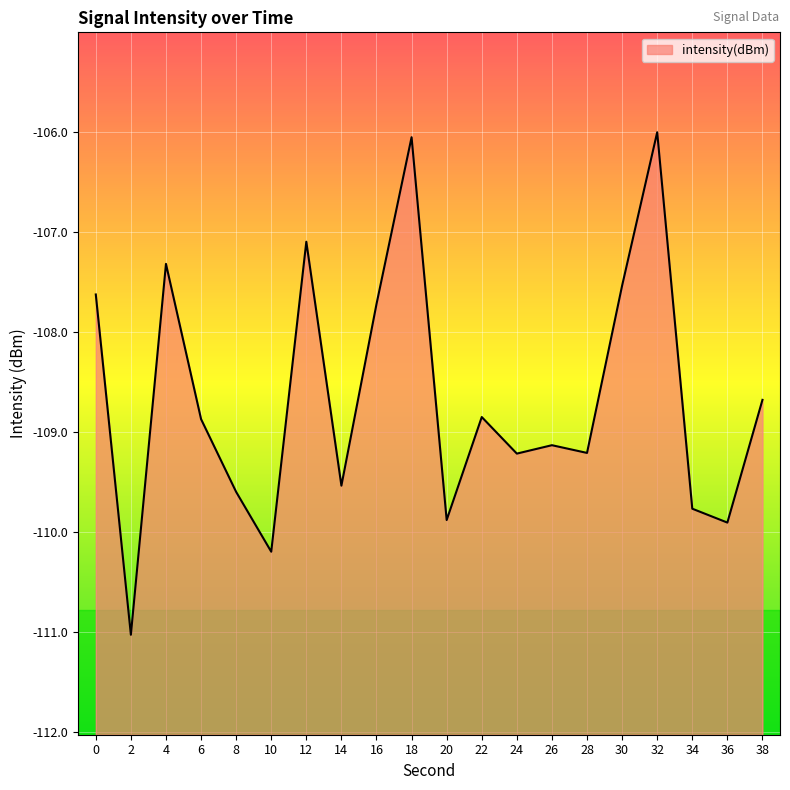

How many interior local valleys (lower than both neighbors) does the data have?

7